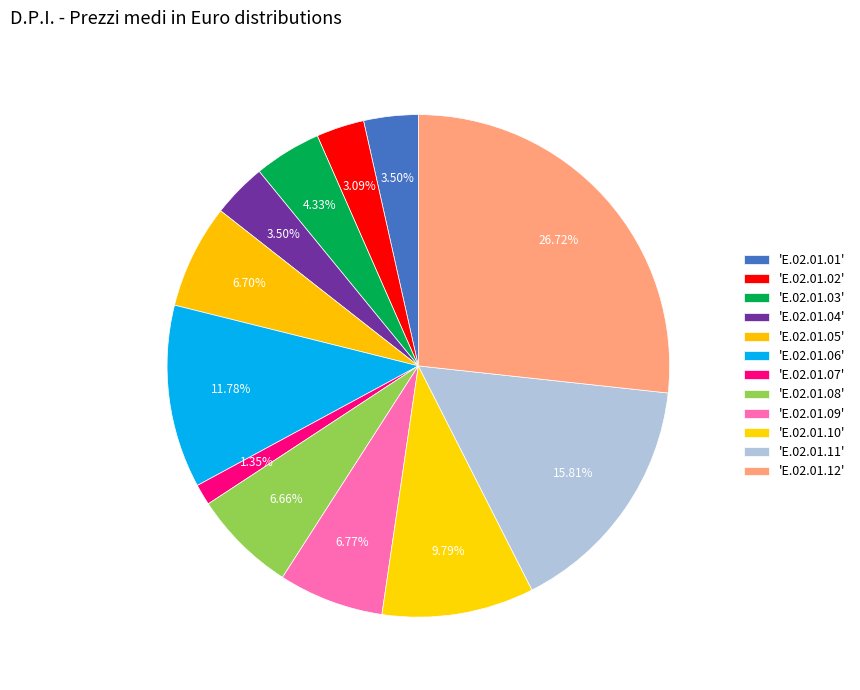

Count the number of slices in the pie.

12